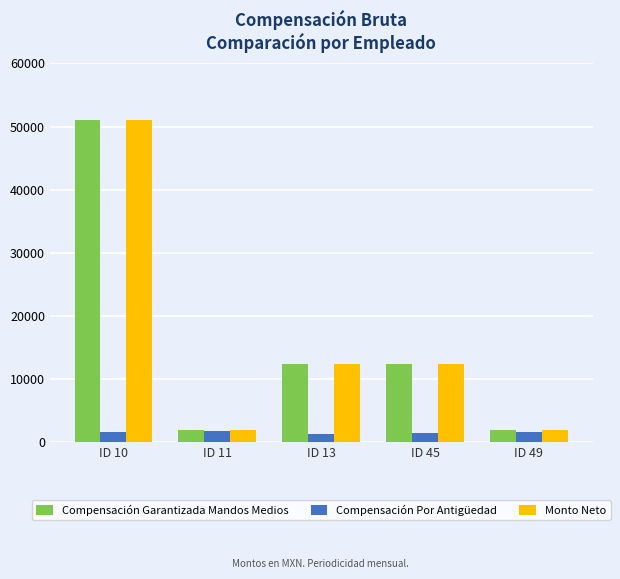

What is the minimum value for Monto Neto?

1973.9